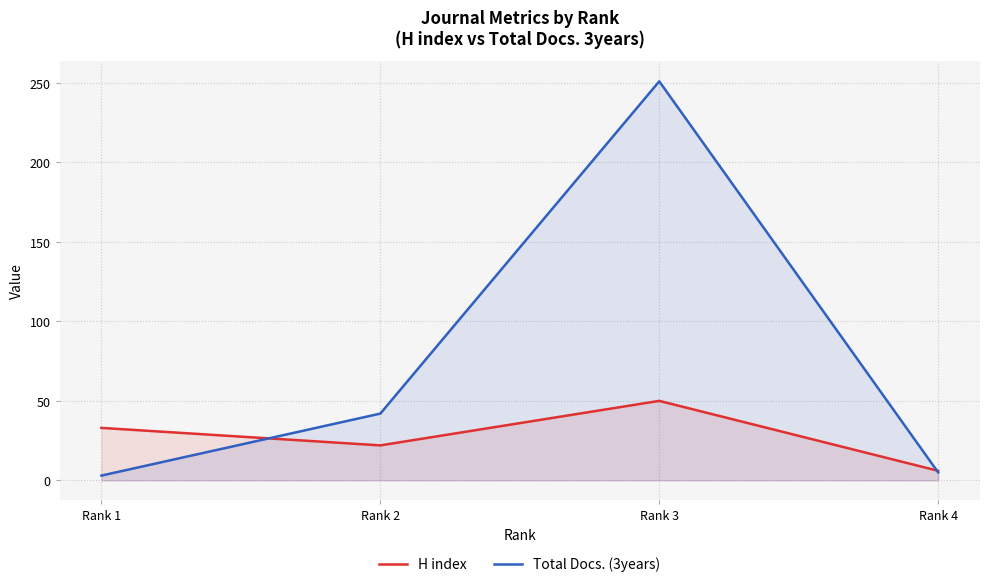

What is the value of the Total Docs. (3years) point at the 2nd from the left?

42